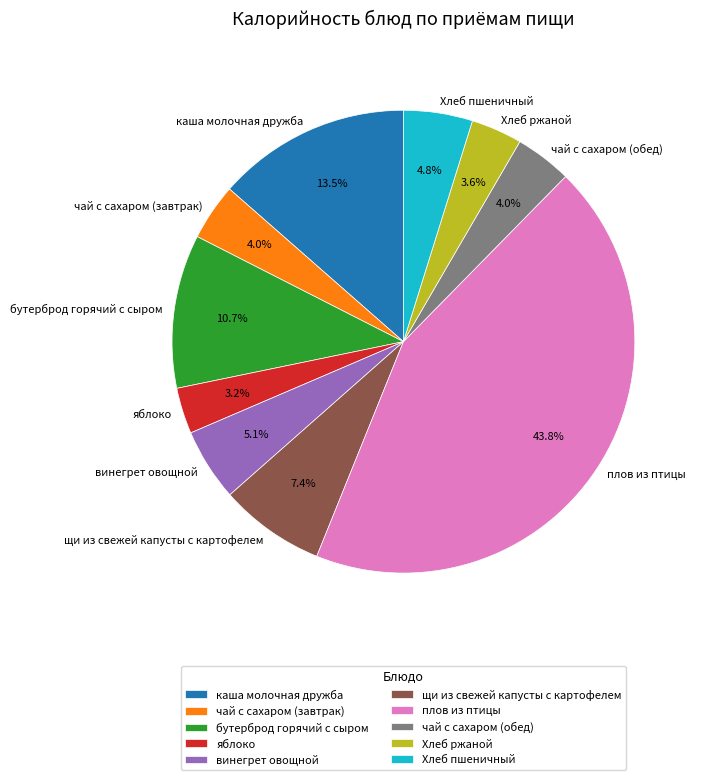

To the nearest percent, what percentage of the pie is бутерброд горячий с сыром?

11%